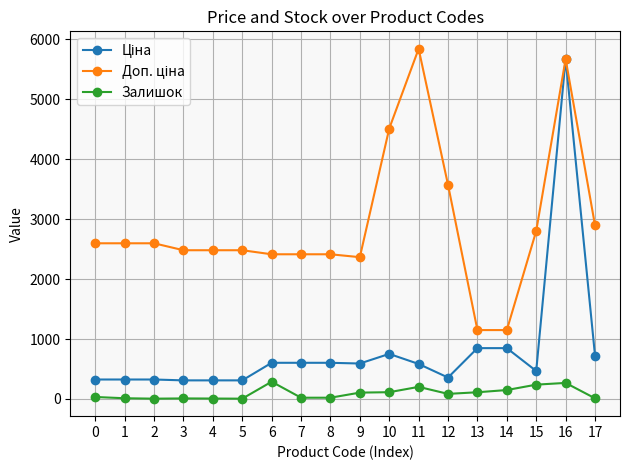

At which category is the sum across all series the highest?

16